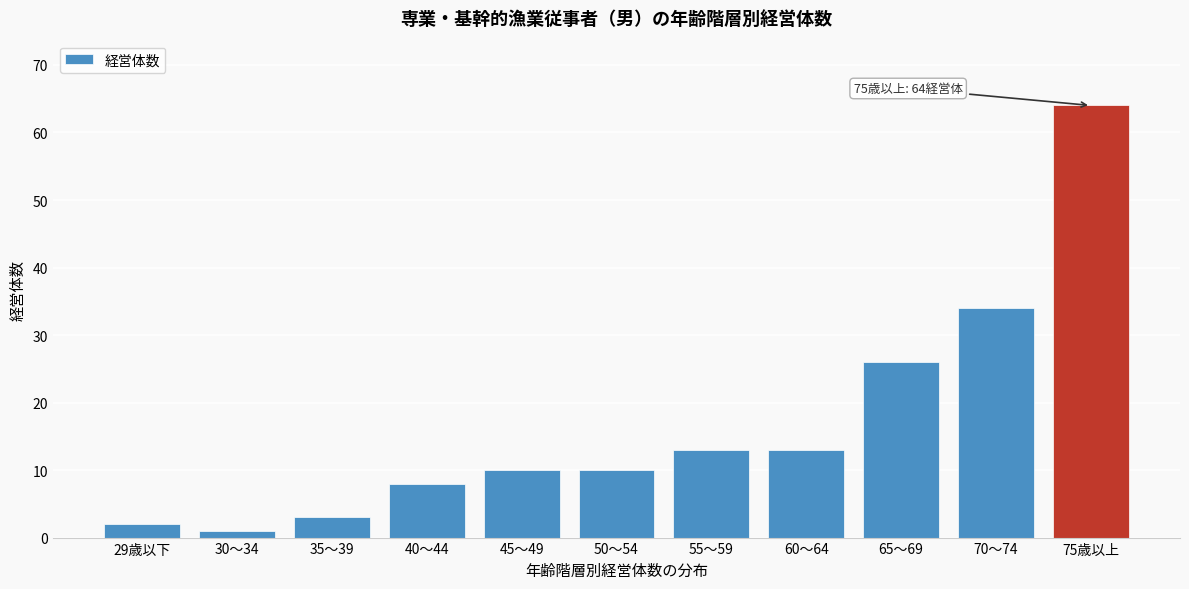

Reading left to right, extract all data points from this chart.

29歳以下=2	30～34=1	35～39=3	40～44=8	45～49=10	50～54=10	55～59=13	60～64=13	65～69=26	70～74=34	75歳以上=64